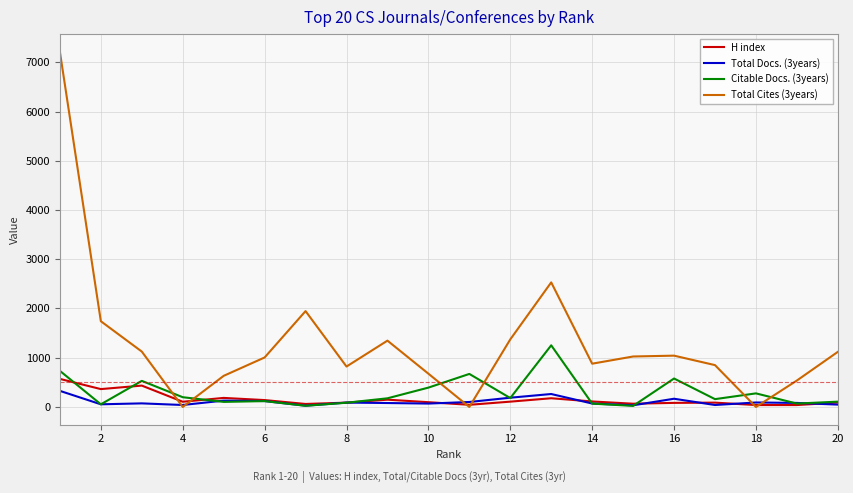

What are all the series names shown in the legend?

H index, Total Docs. (3years), Citable Docs. (3years), Total Cites (3years)